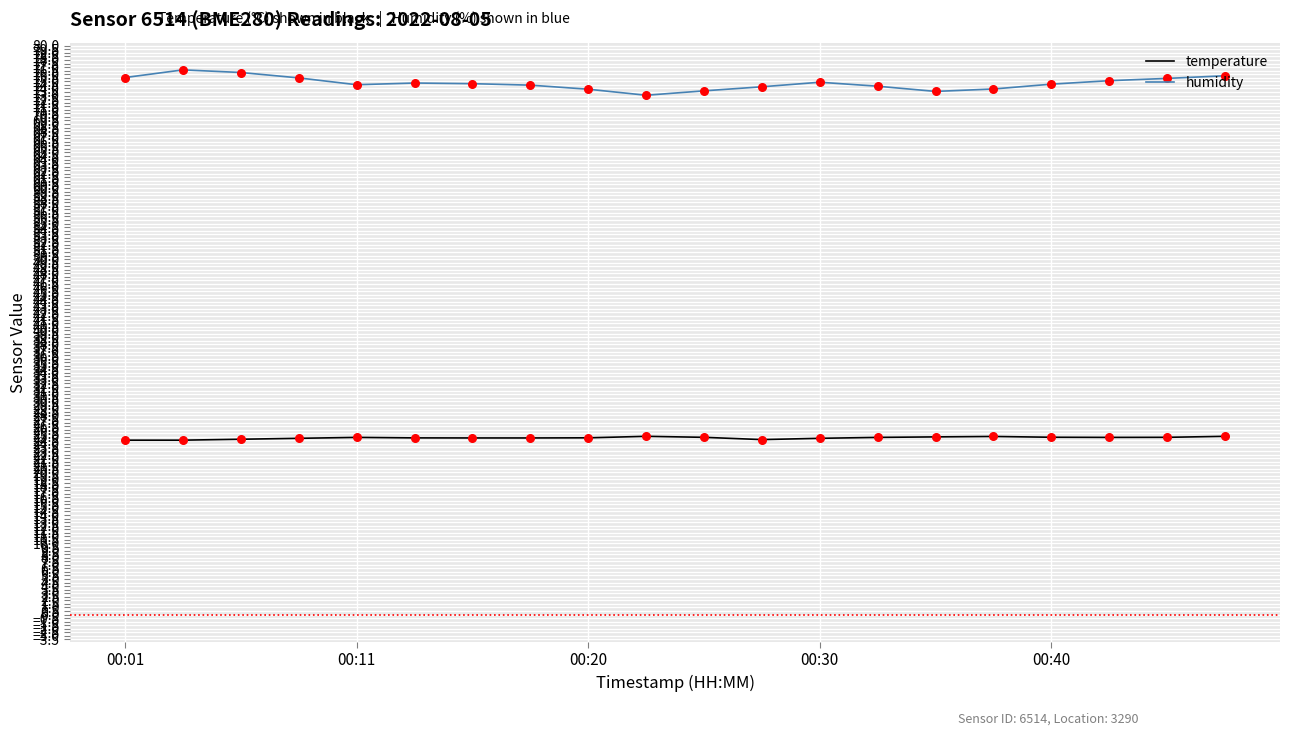

What are all the series names shown in the legend?

temperature, humidity